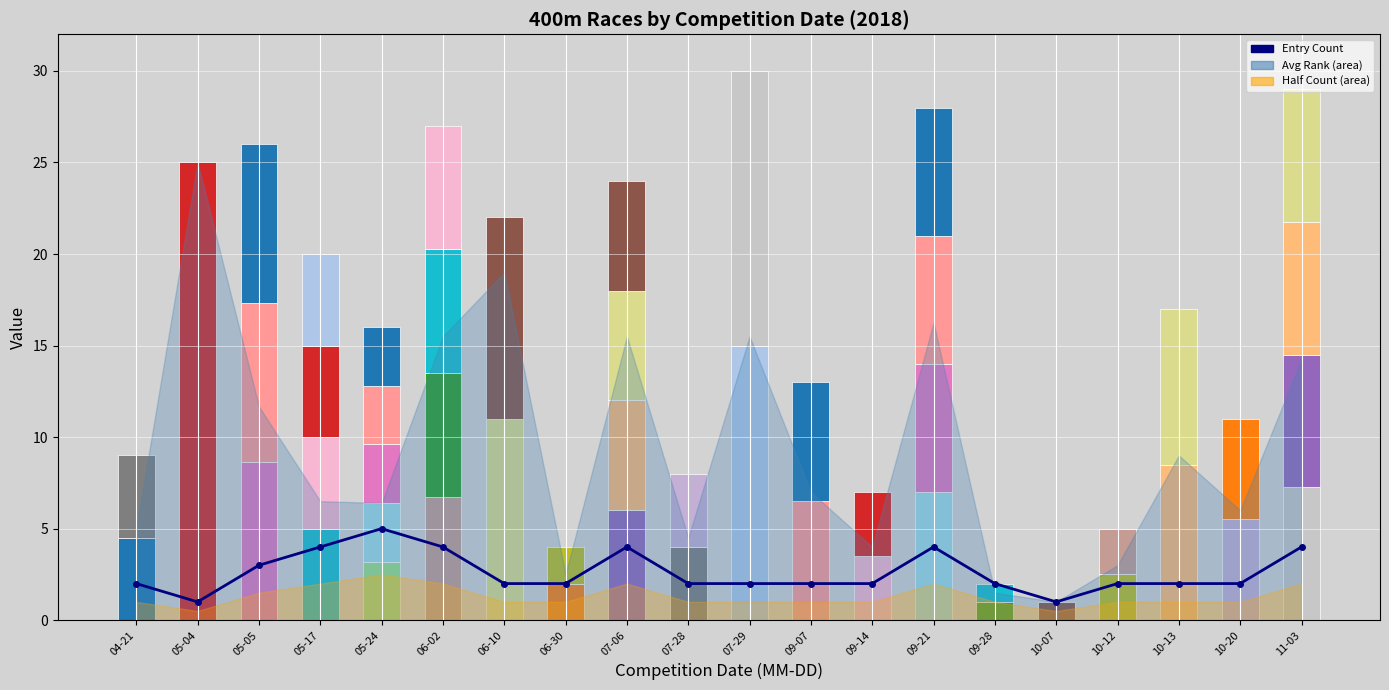

The value at 06-30 is 2. True or false?

True